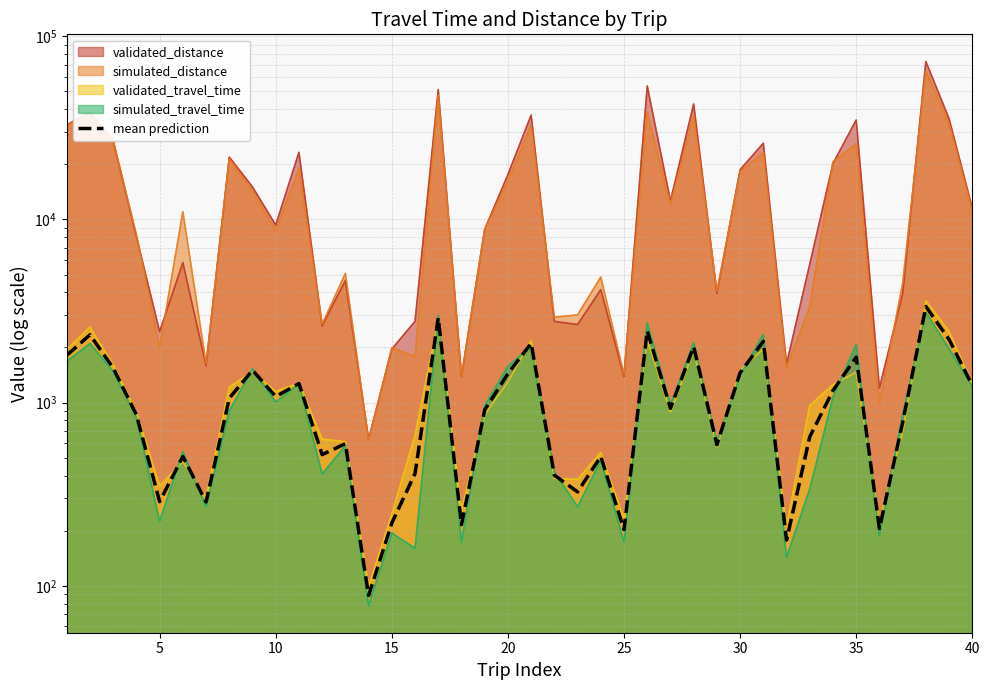

What is the value of the 24th point from the left?

508.0